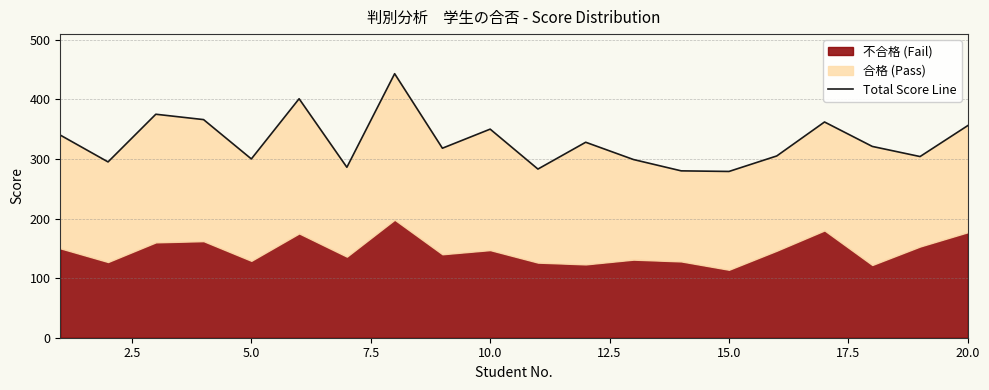

What is the difference between the maximum and minimum values?

164